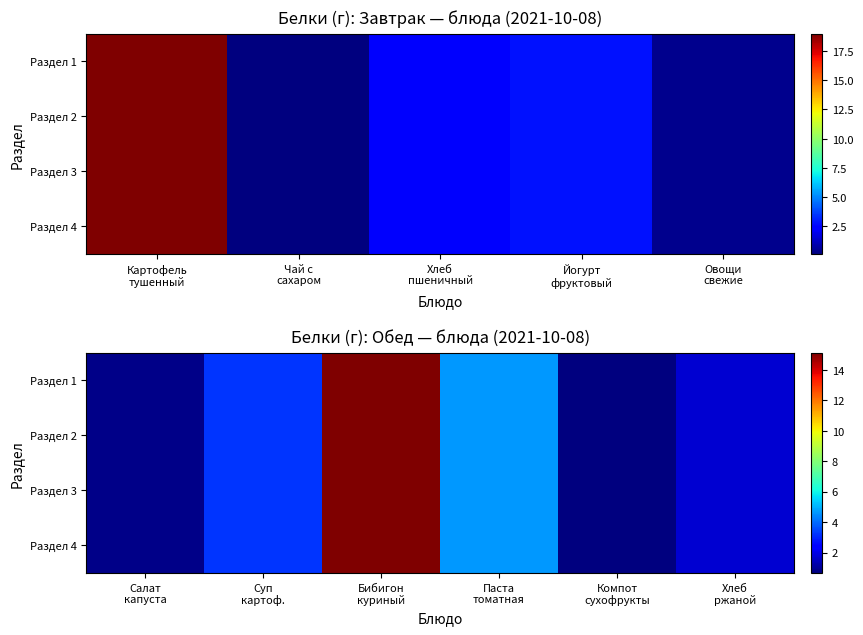

Where is Раздел 1 nearest to the value 7?

Паста томатная